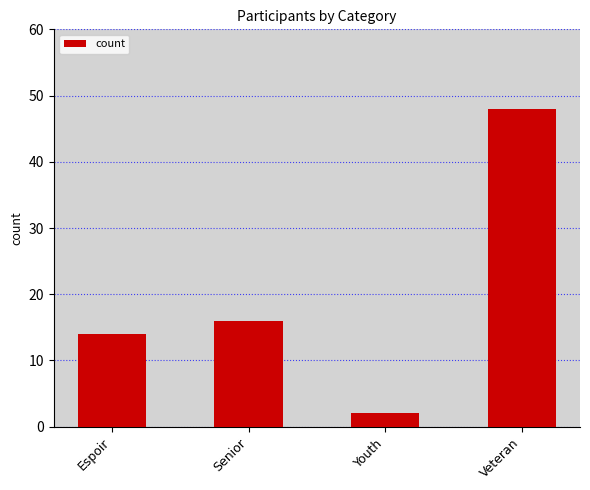

What is the change in value from Youth to Veteran?

+46